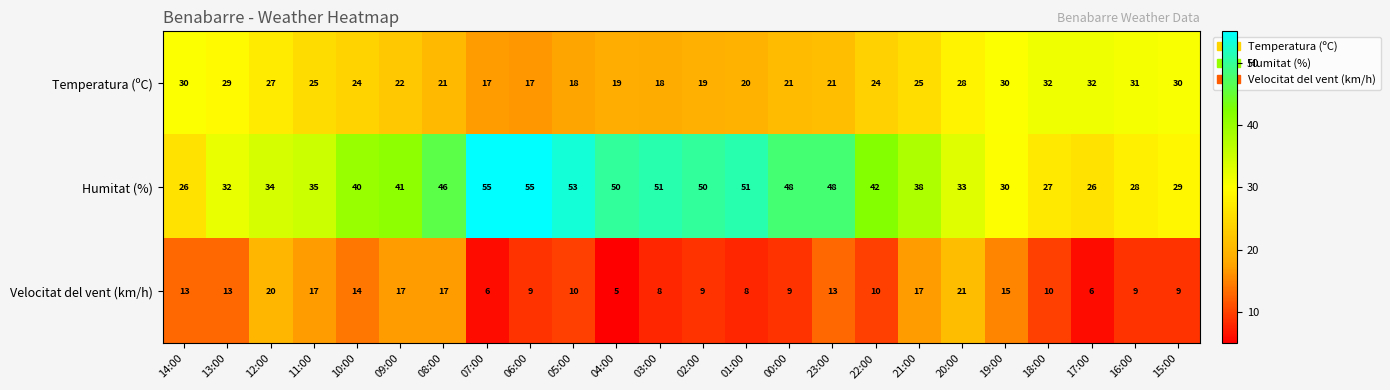

Between 13:00 and 20:00, which series saw the biggest shift?

Velocitat del vent (km/h)